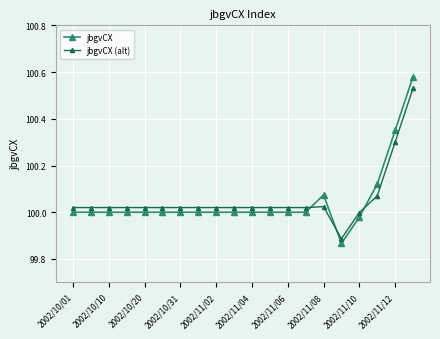

Rank the series by their maximum value, from highest to lowest.

jbgvCX, jbgvCX (alt)